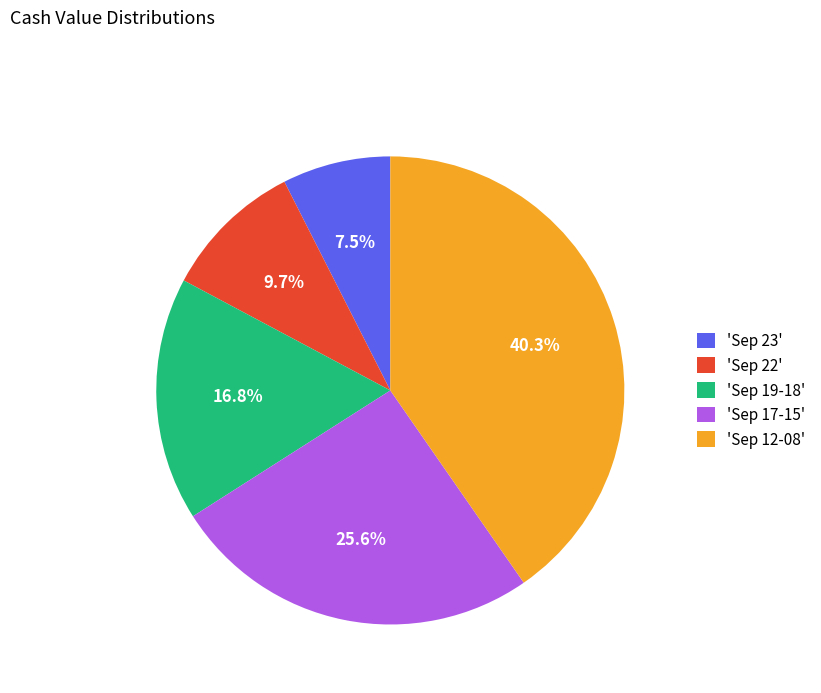

How many slices are in this pie chart?

5